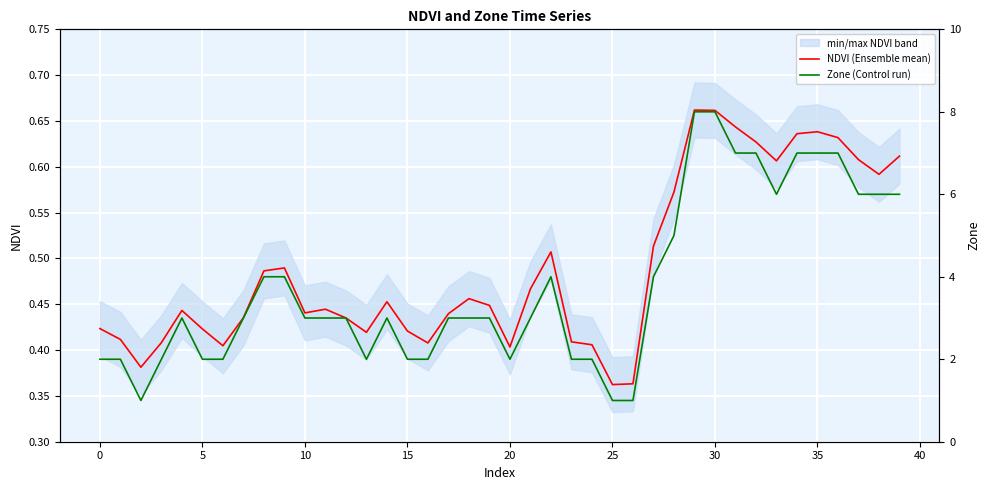

Rank the series at 13 from lowest to highest value.

NDVI (Ensemble mean), Zone (Control run)